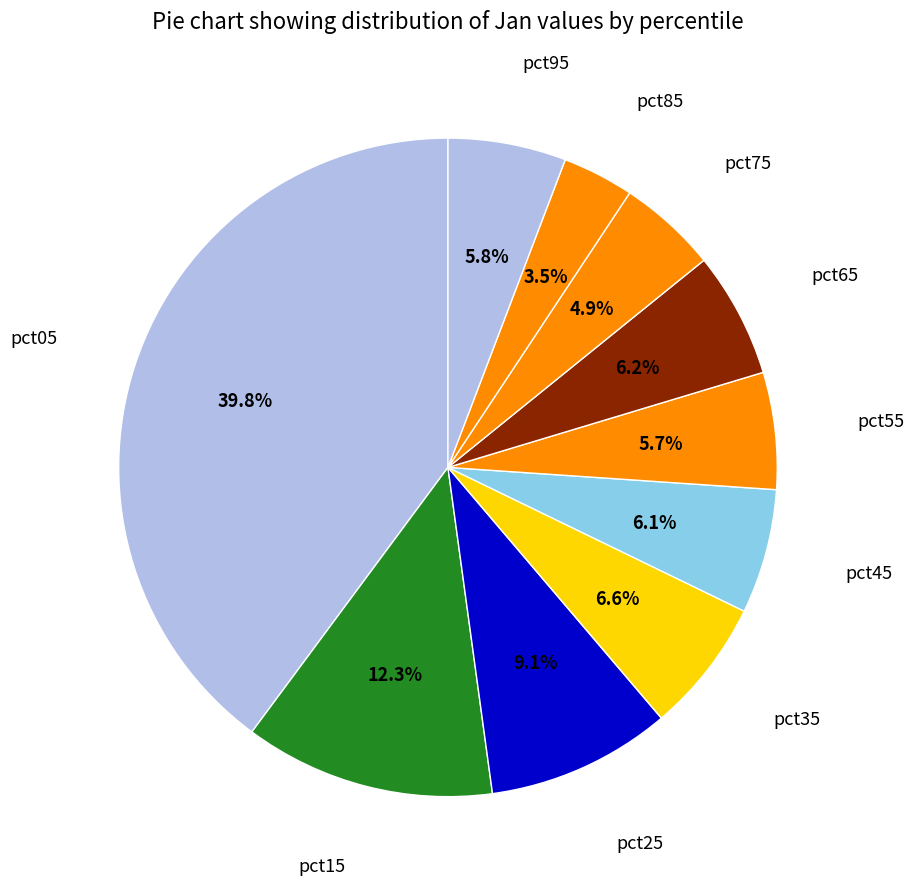

To the nearest percent, what is the difference between the largest and smallest slice percentages?

36%